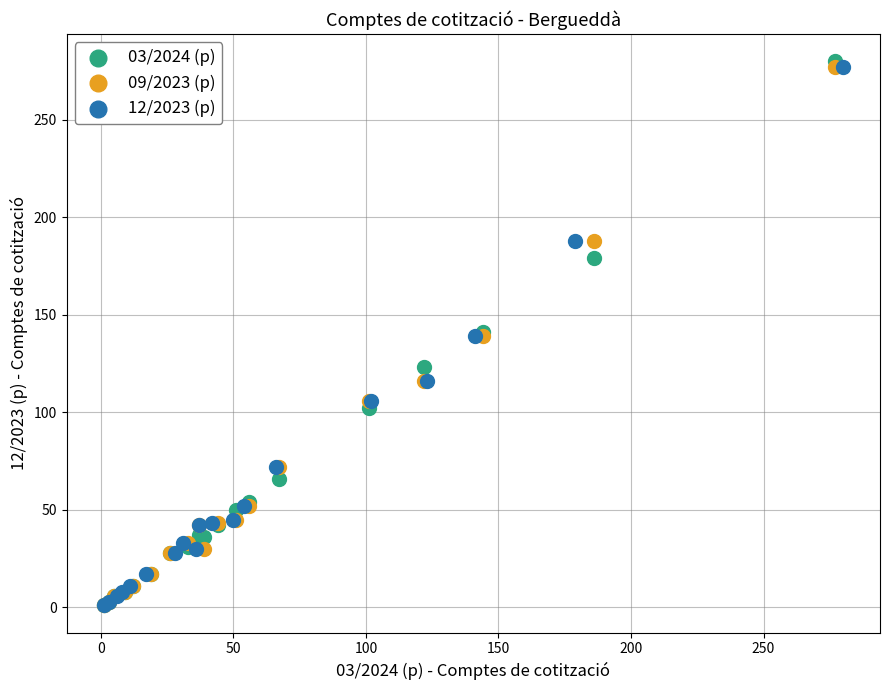

Which series has the widest spread of Y values?

03/2024 (p)